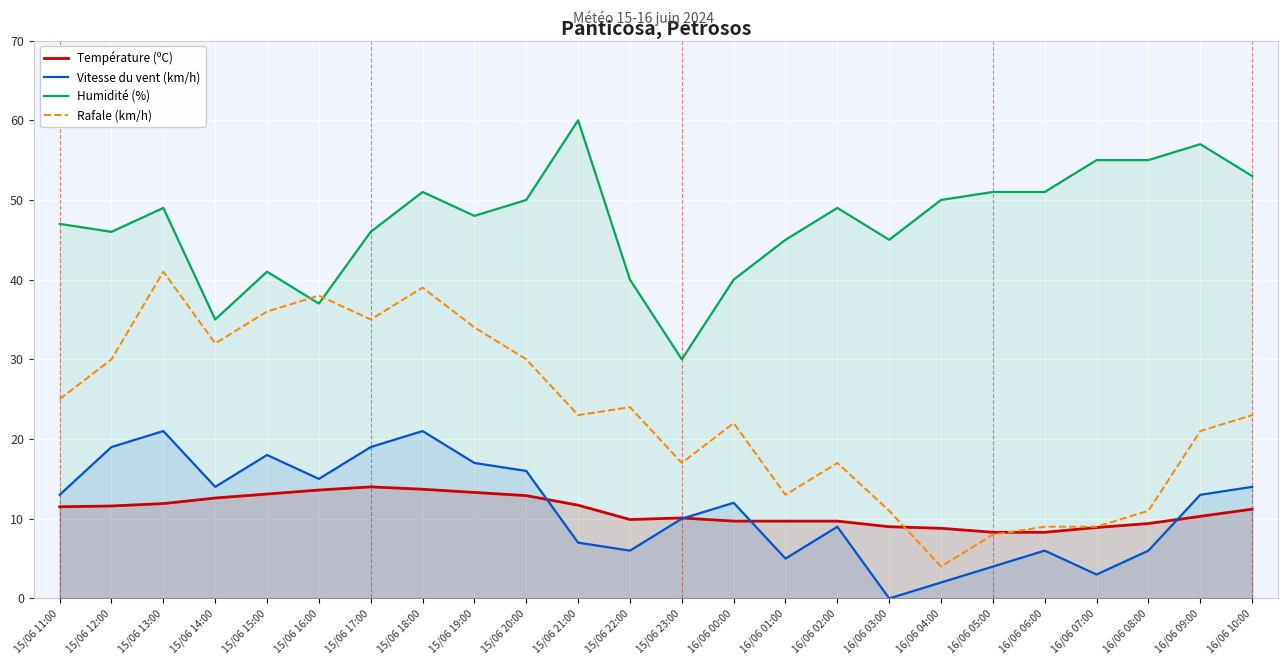

Which has a higher value, 15/06 19:00 or 15/06 16:00?

15/06 16:00